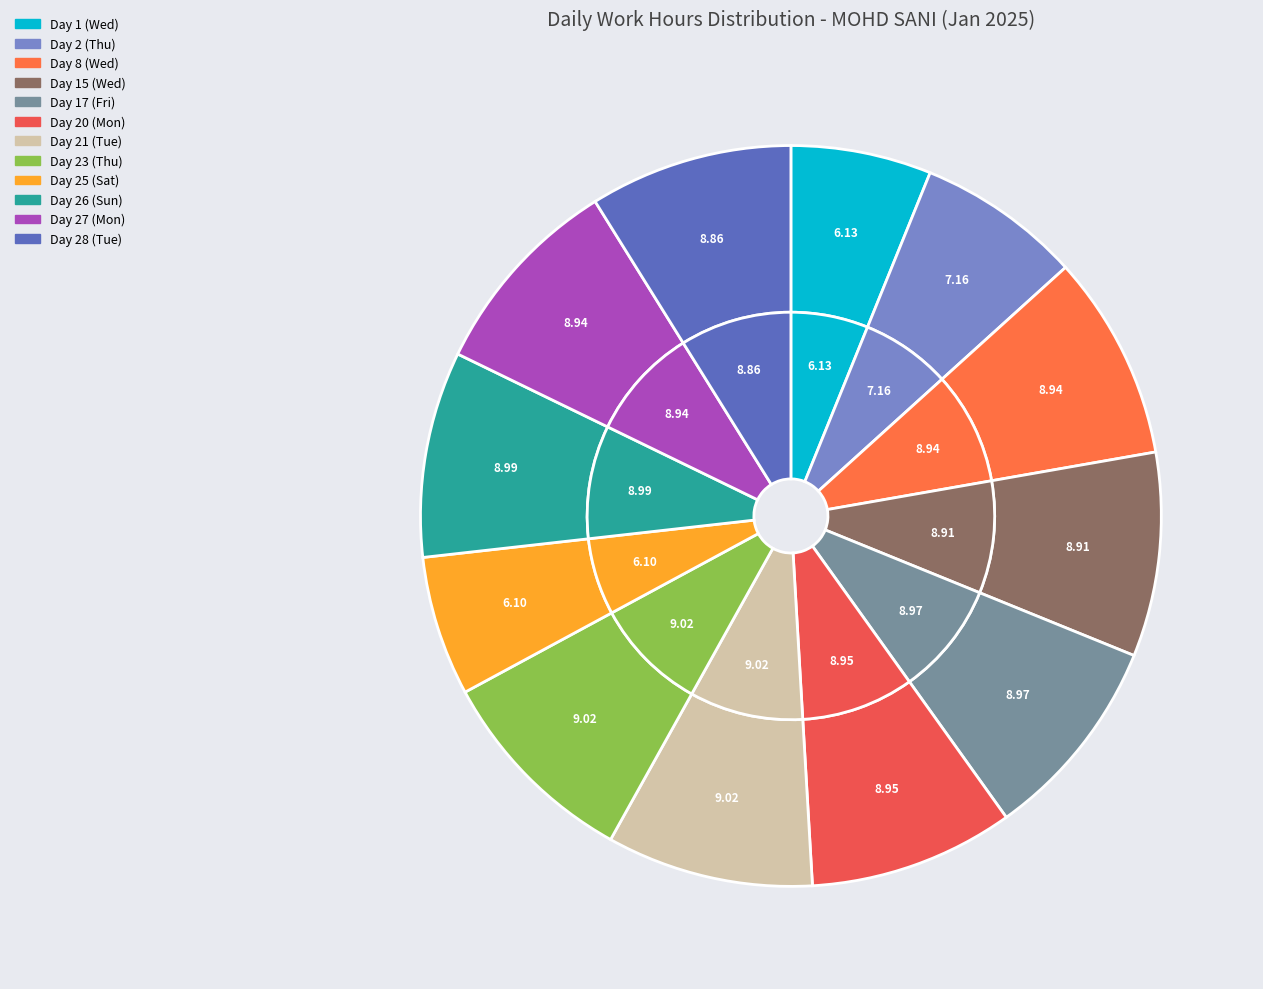

What is the smallest slice in the pie chart?

Day 25 (Sat)